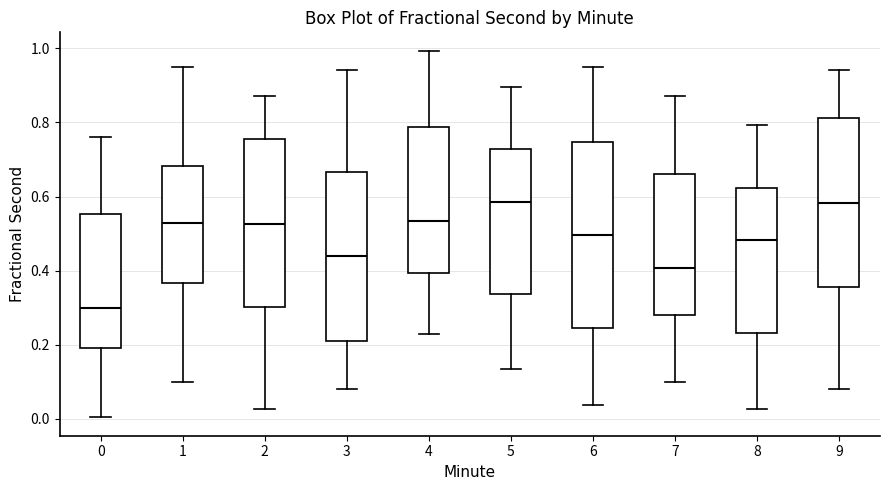

Reading left to right, read every box against the y-axis: the position of its median line, the range the box covers, and the ends of its whiskers. The values are not printed on the chart, so give them approximately, as read against the axis.

0: median 0.30, box 0.20 to 0.56, whiskers 0.00 to 0.76
1: median 0.52, box 0.36 to 0.68, whiskers 0.10 to 0.96
2: median 0.52, box 0.30 to 0.76, whiskers 0.02 to 0.88
3: median 0.44, box 0.22 to 0.66, whiskers 0.08 to 0.94
4: median 0.54, box 0.40 to 0.78, whiskers 0.22 to 1.00
5: median 0.58, box 0.34 to 0.72, whiskers 0.14 to 0.90
6: median 0.50, box 0.24 to 0.74, whiskers 0.04 to 0.96
7: median 0.40, box 0.28 to 0.66, whiskers 0.10 to 0.88
8: median 0.48, box 0.24 to 0.62, whiskers 0.02 to 0.80
9: median 0.58, box 0.36 to 0.82, whiskers 0.08 to 0.94